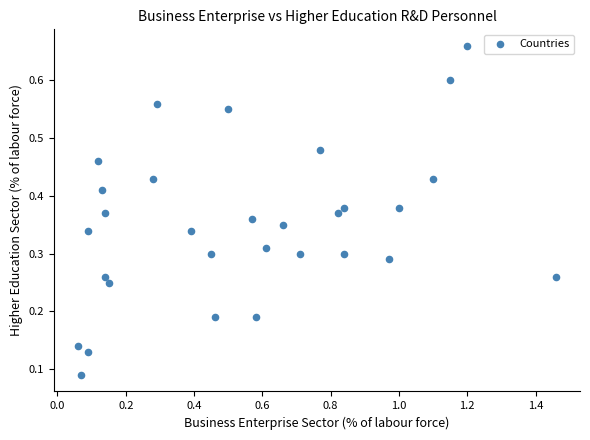

What is the range of X values (max minus min)?

1.4